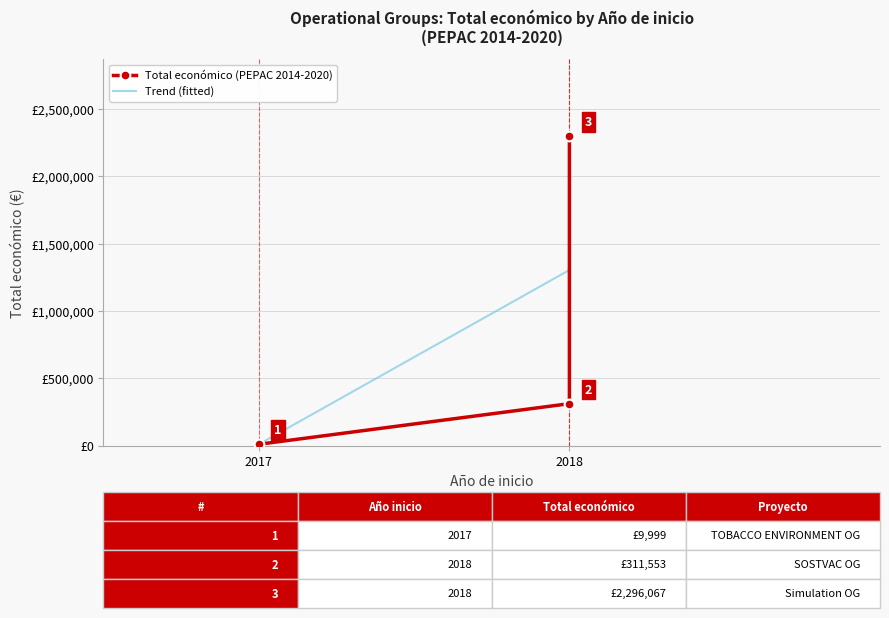

What value does the data have at 2018?

2296067